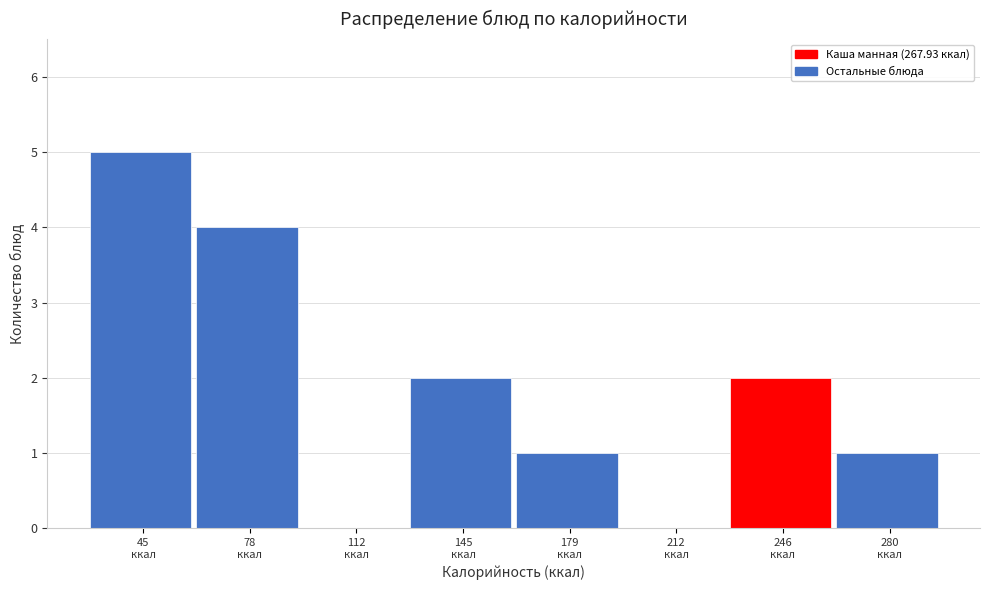

What is the sum of all values?

15